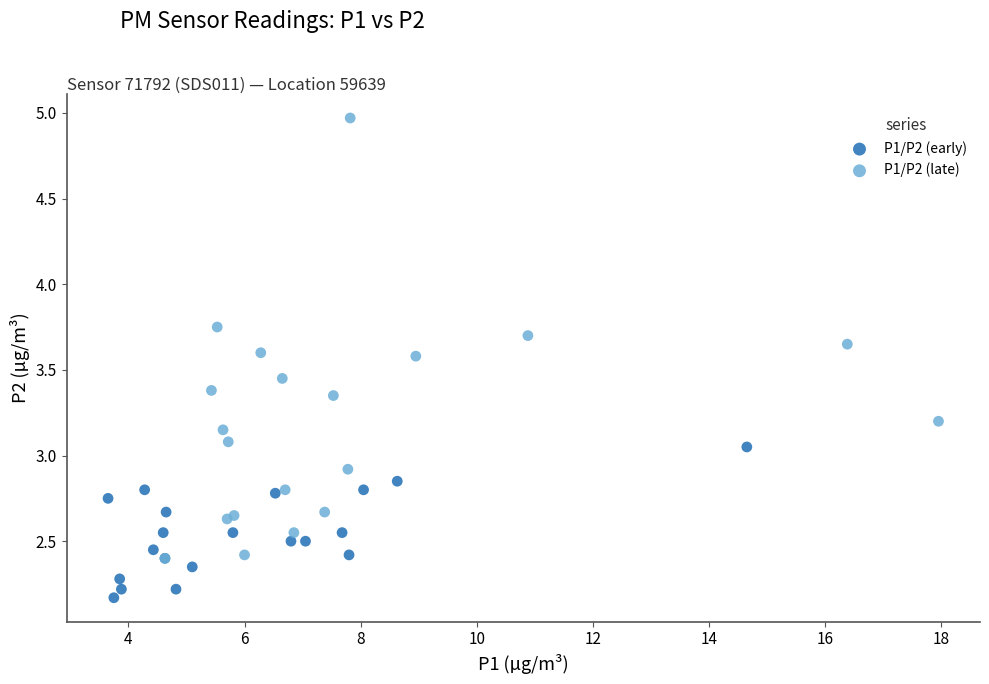

Which series has the widest spread of Y values?

P1/P2 (late)